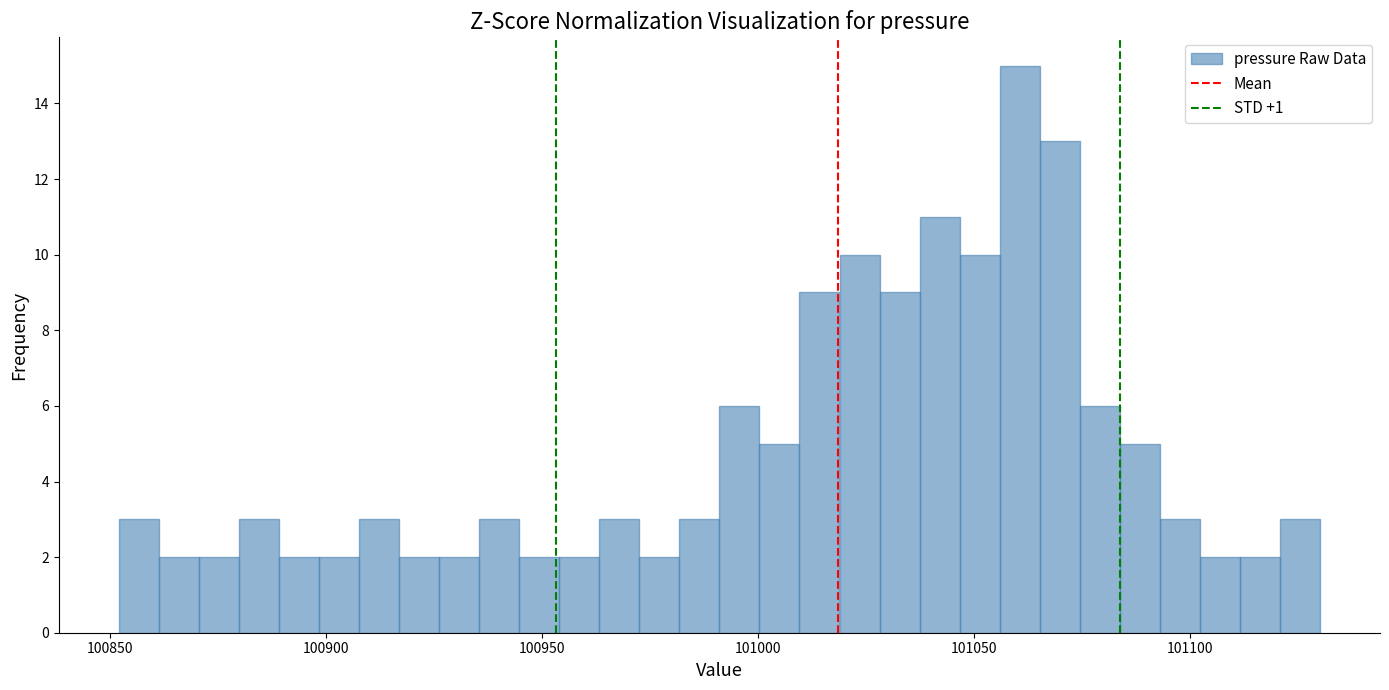

Around what value on the x-axis is the tallest bar? Give the approximate position of its centre, as read against the axis.

101060